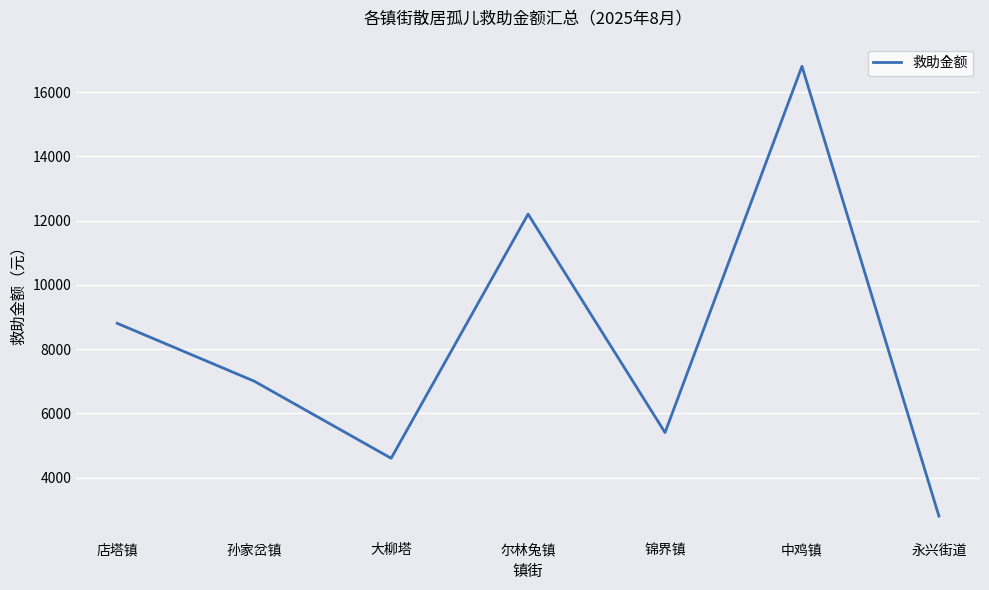

What is the approximate value at 锦界镇, to the nearest 10?

5400